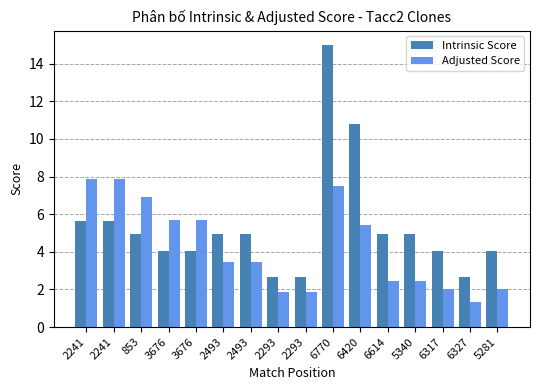

What is the difference between the Adjusted Score values at 2241 and 6614?

5.4